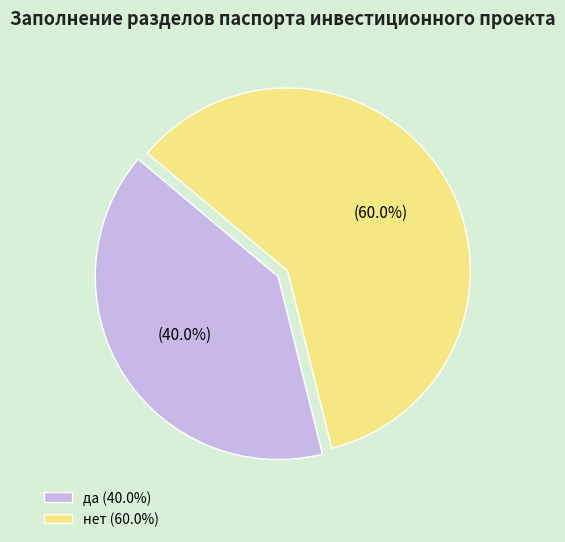

Is the sum of нет and да greater than half?

Yes